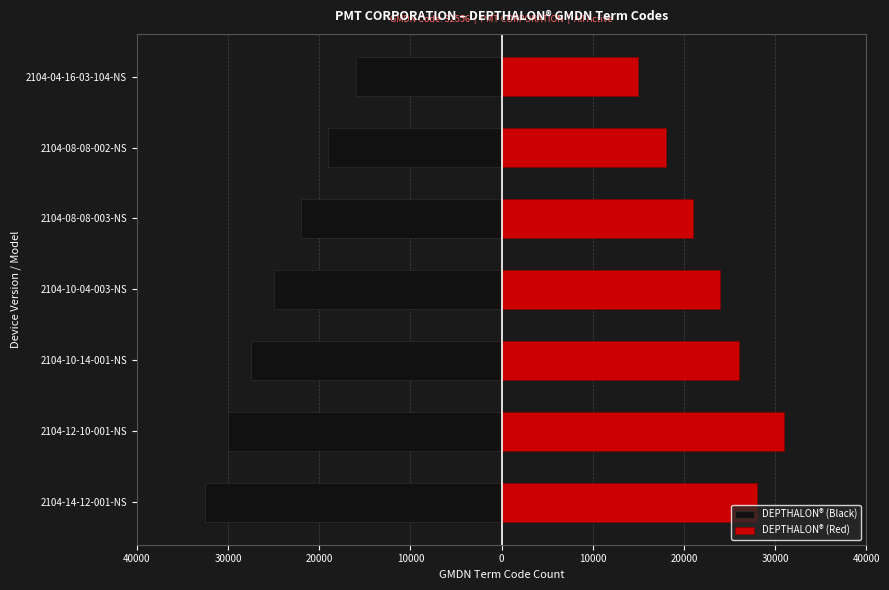

At how many categories does at least one series exceed 6434?

7